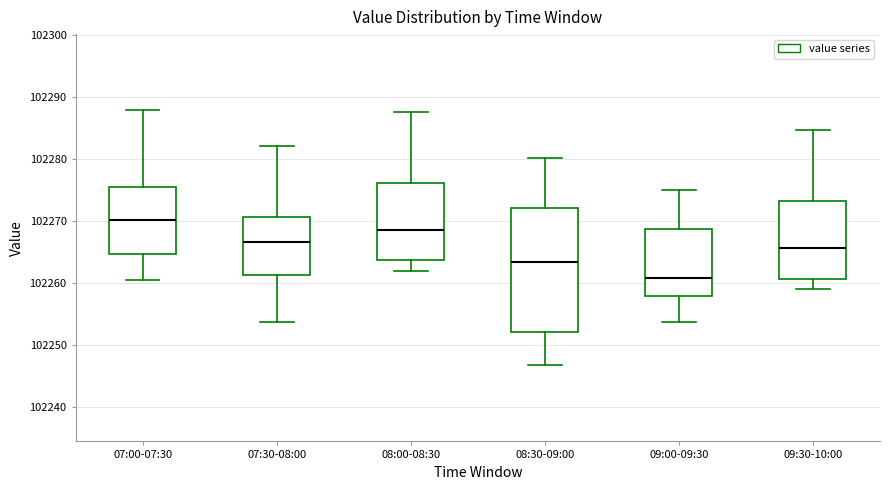

Reading left to right, read every box against the y-axis: the position of its median line, the range the box covers, and the ends of its whiskers. The values are not printed on the chart, so give them approximately, as read against the axis.

07:00-07:30: median 102270, box 102265 to 102276, whiskers 102261 to 102288
07:30-08:00: median 102267, box 102261 to 102271, whiskers 102254 to 102282
08:00-08:30: median 102269, box 102264 to 102276, whiskers 102262 to 102288
08:30-09:00: median 102263, box 102252 to 102272, whiskers 102247 to 102280
09:00-09:30: median 102261, box 102258 to 102269, whiskers 102254 to 102275
09:30-10:00: median 102266, box 102261 to 102273, whiskers 102259 to 102285